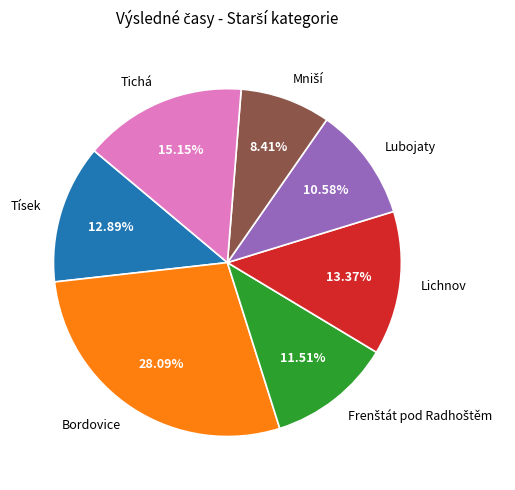

Does any single category account for the majority?

No